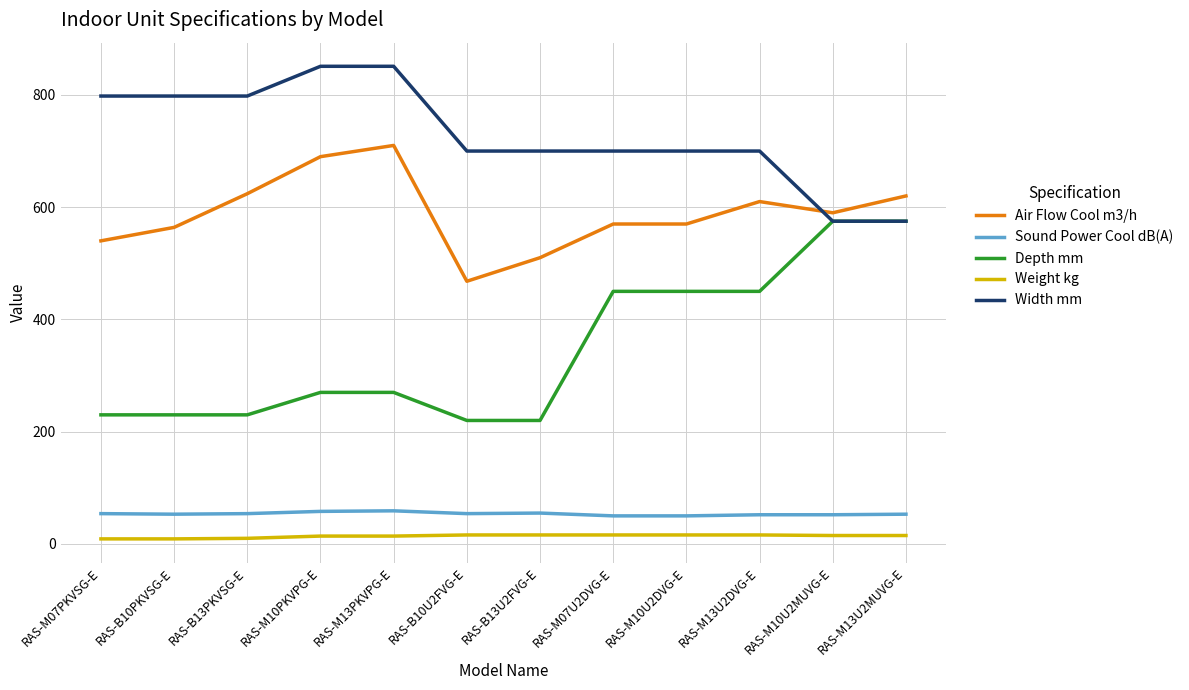

True or false: Air Flow Cool m3/h and Depth mm intersect in this chart.

False